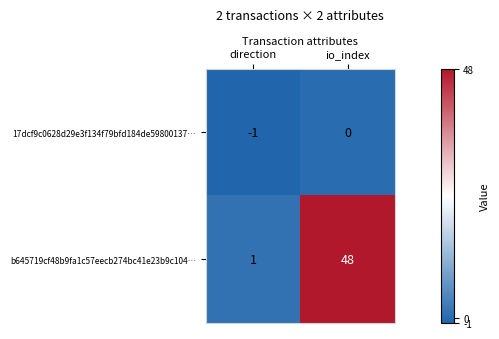

The b645719cf48b9fa1c57eecb274bc41e23b9c104… series shows 2 at direction. True or false?

False